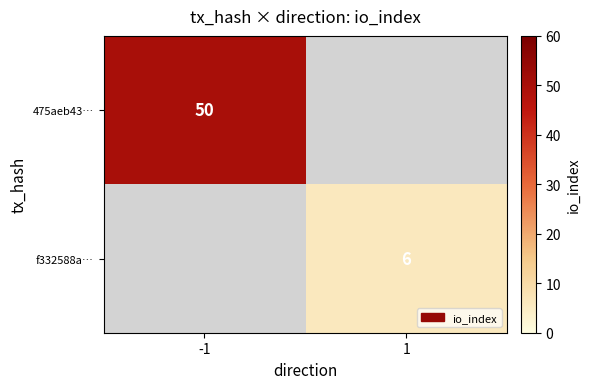

True or false: f332588a… has a value of 8 at 1.

False